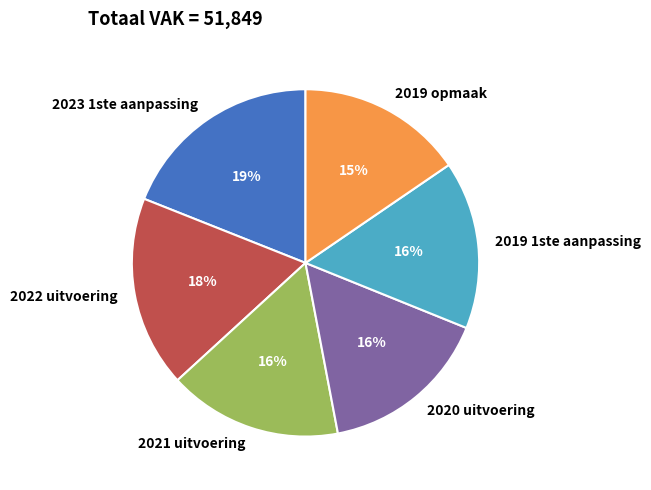

How many segments does this pie chart have?

6